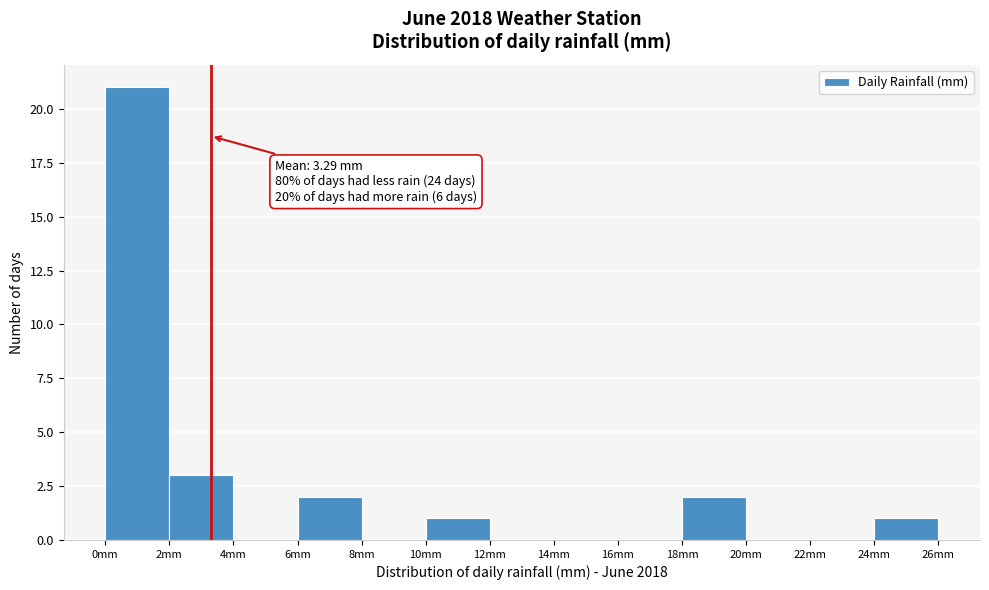

Which range on the x-axis has the tallest bar?

0 to 2